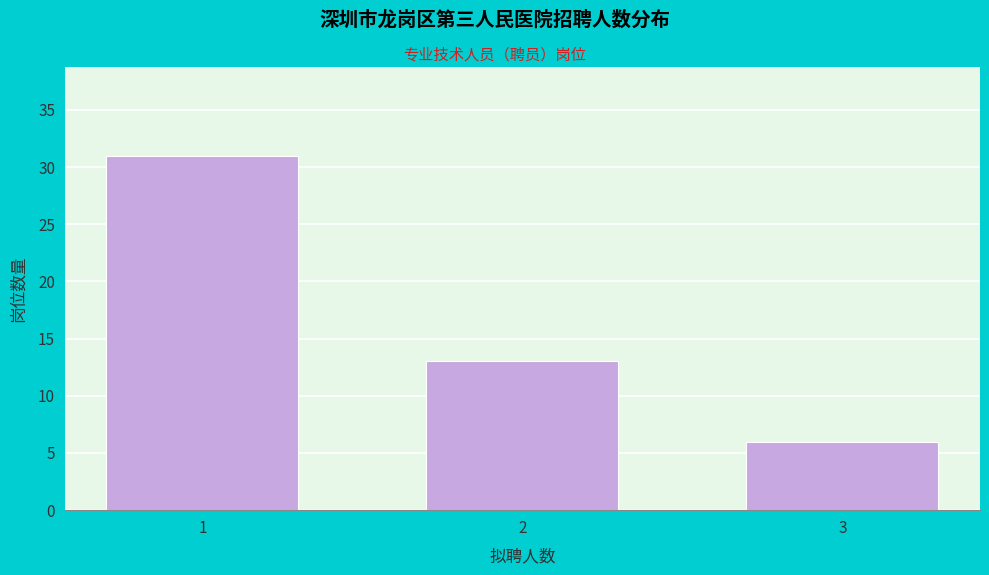

Reading left to right, list all the values displayed in this chart.

1=31	2=13	3=6